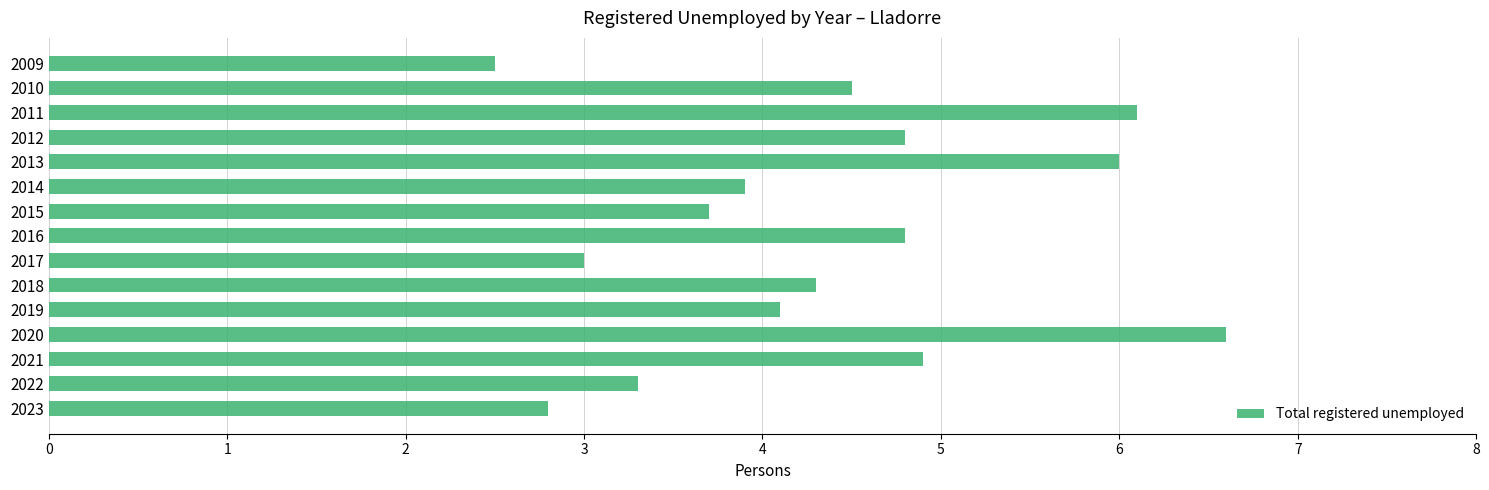

Reading bottom to top, extract all data points from this chart.

2.8	3.3	4.9	6.6	4.1	4.3	3.0	4.8	3.7	3.9	6.0	4.8	6.1	4.5	2.5